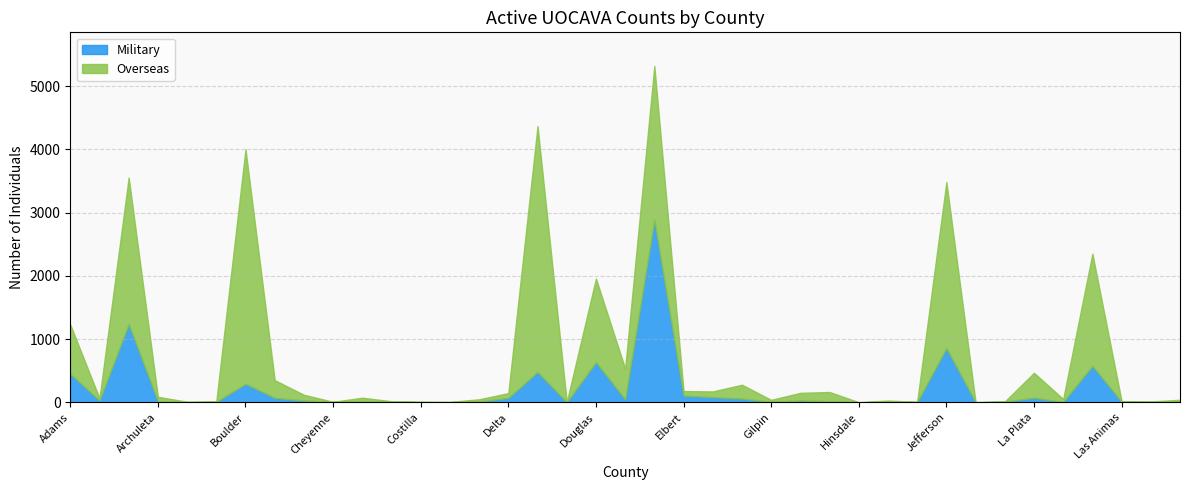

What is the label of the 16th point from the right?

Garfield